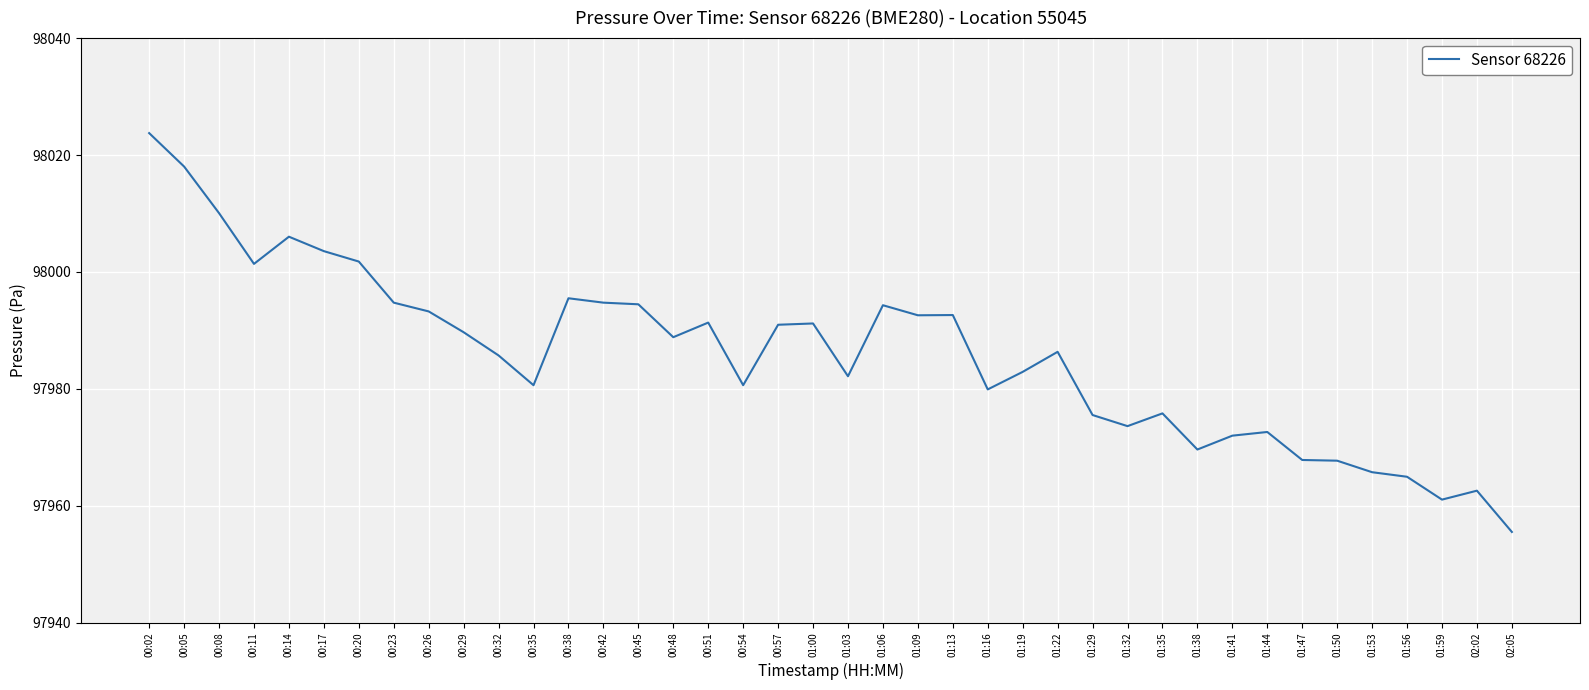

How many values exceed 97988?

20